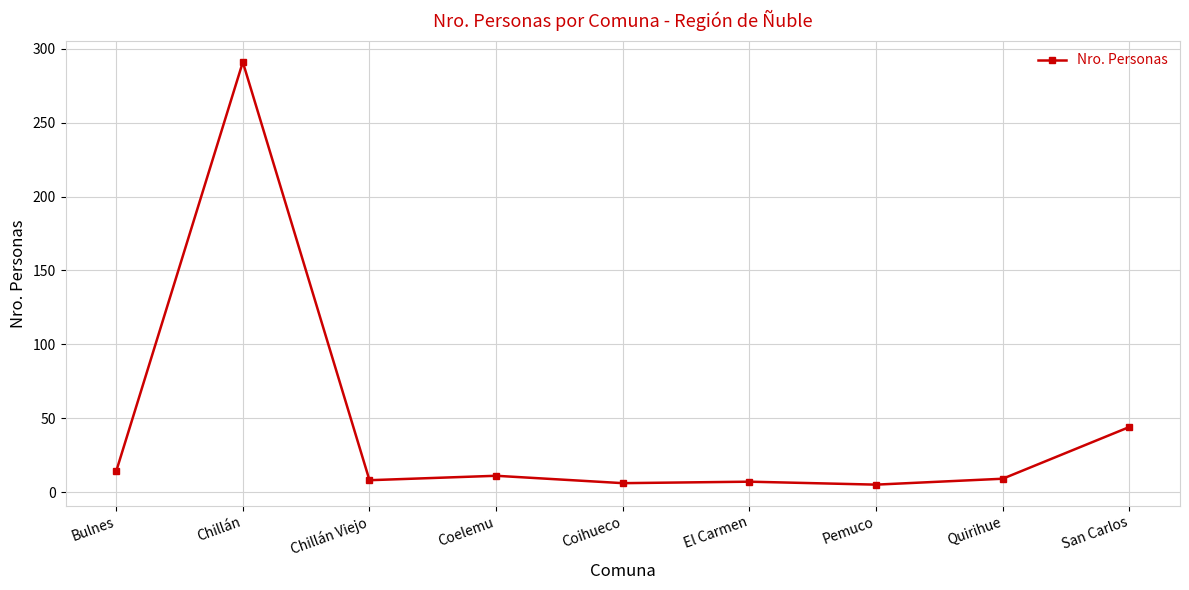

True or false: there are more than 0 points higher than both neighbors.

True